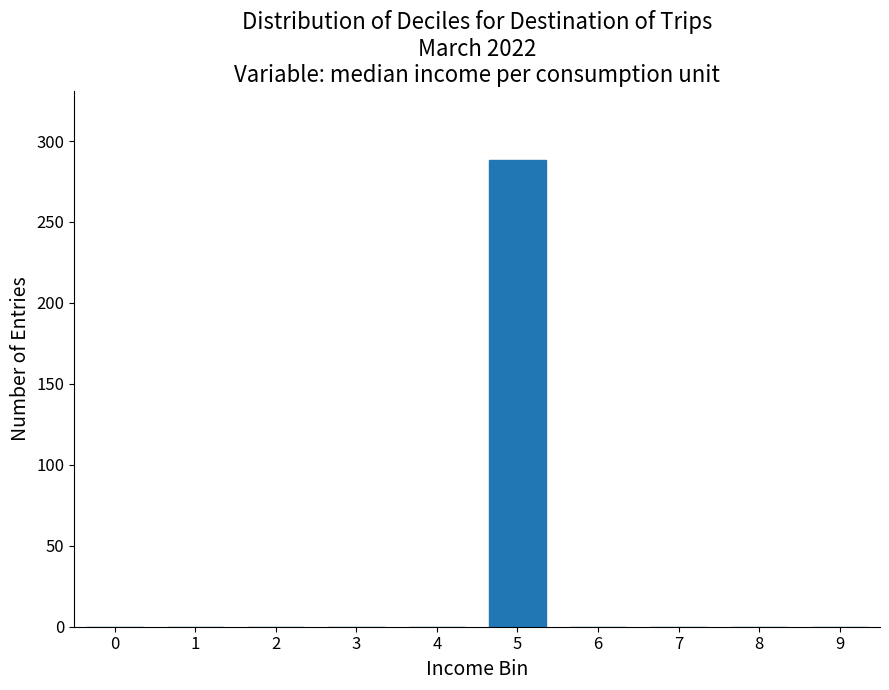

Reading left to right, list all the values displayed in this chart.

0=0	1=0	2=0	3=0	4=0	5=288	6=0	7=0	8=0	9=0